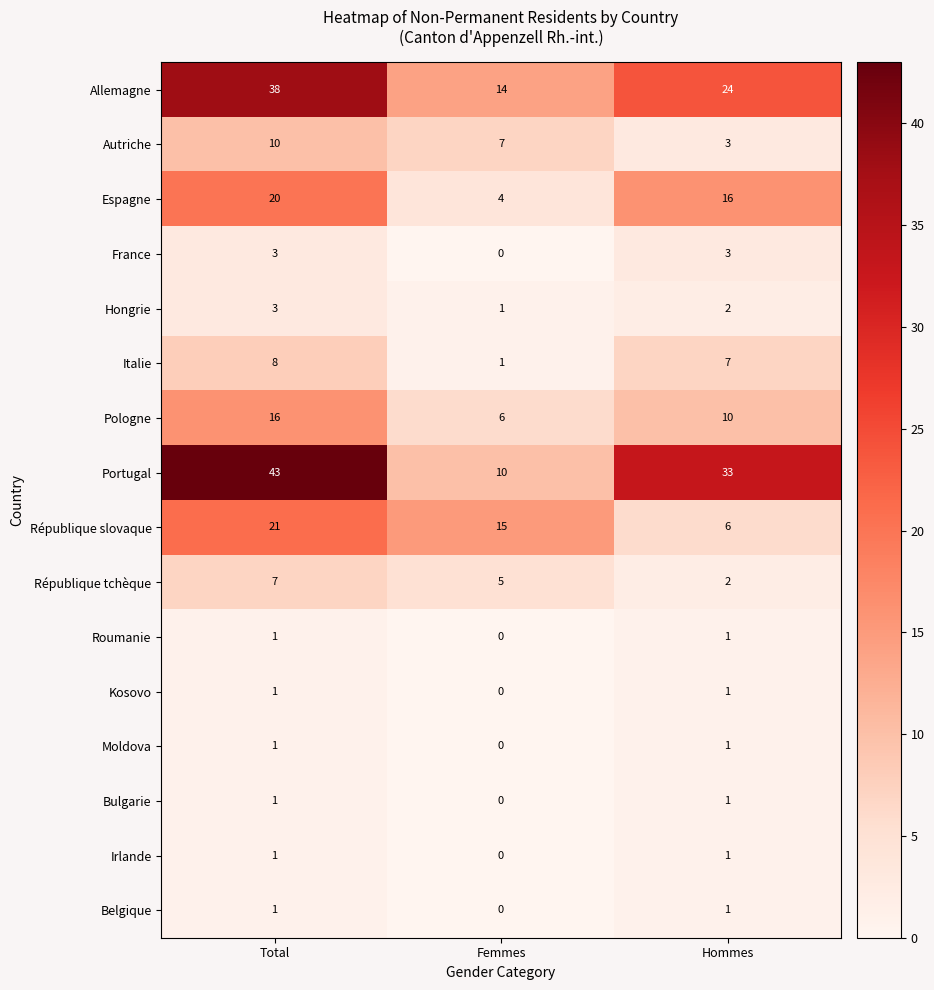

At how many categories does at least one series exceed 34?

1